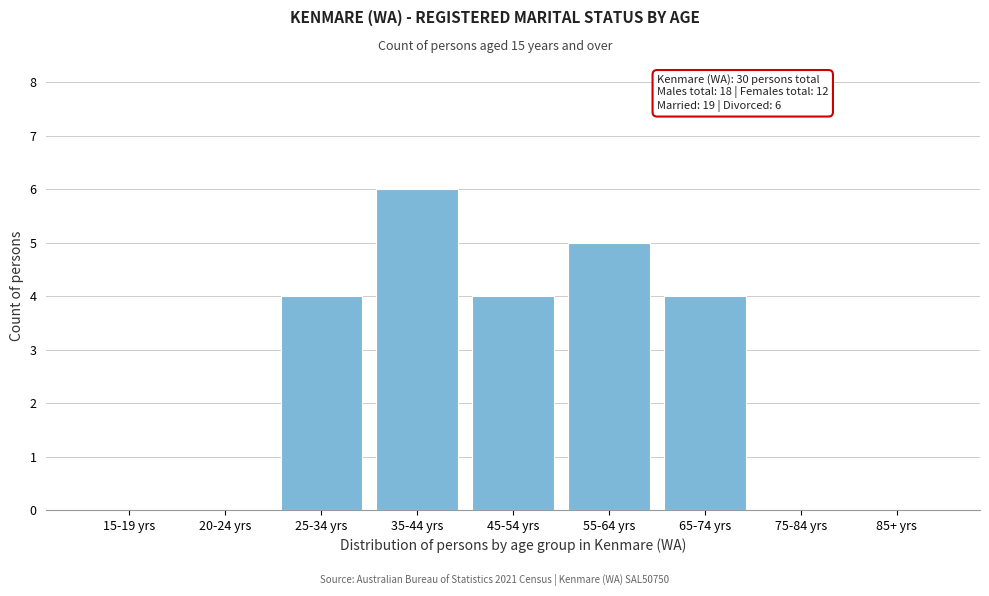

Reading left to right, extract all data points from this chart.

15-19 yrs=0	20-24 yrs=0	25-34 yrs=4	35-44 yrs=6	45-54 yrs=4	55-64 yrs=5	65-74 yrs=4	75-84 yrs=0	85+ yrs=0